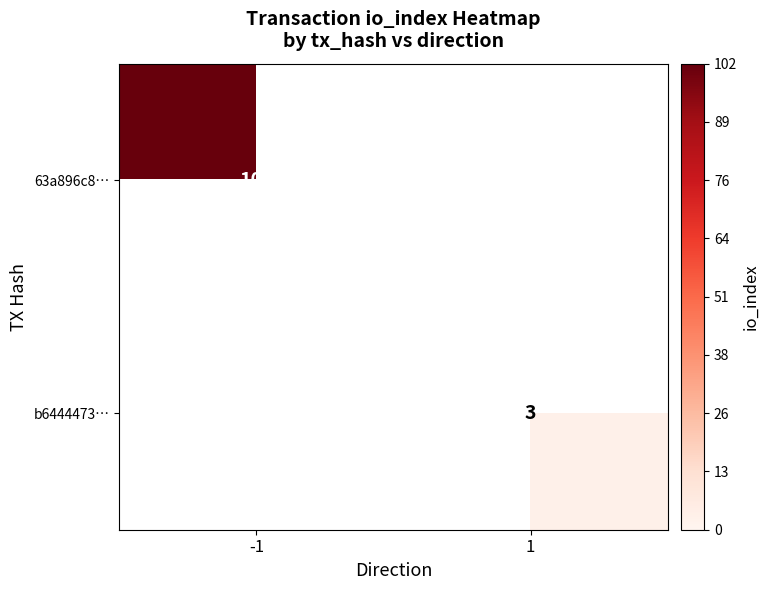

The b6444473… series shows 5 at 1. True or false?

False